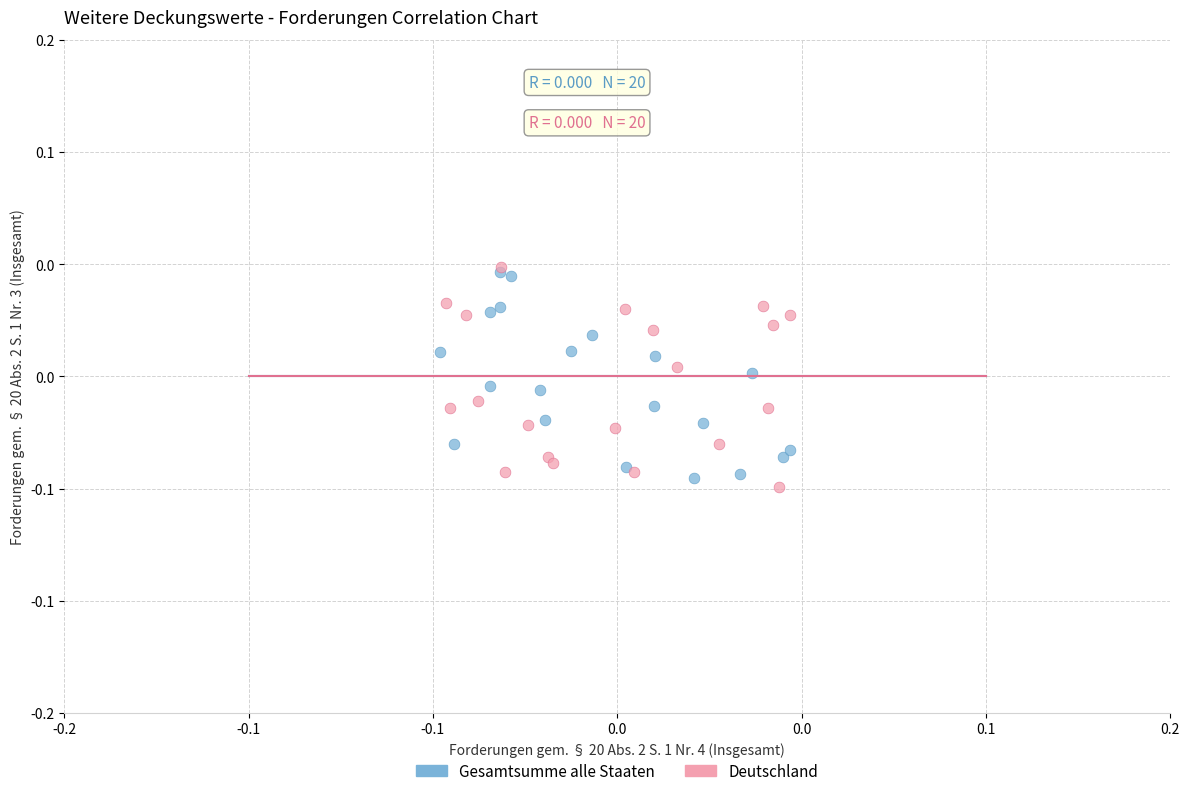

Which series contains the lowest Y value?

Deutschland